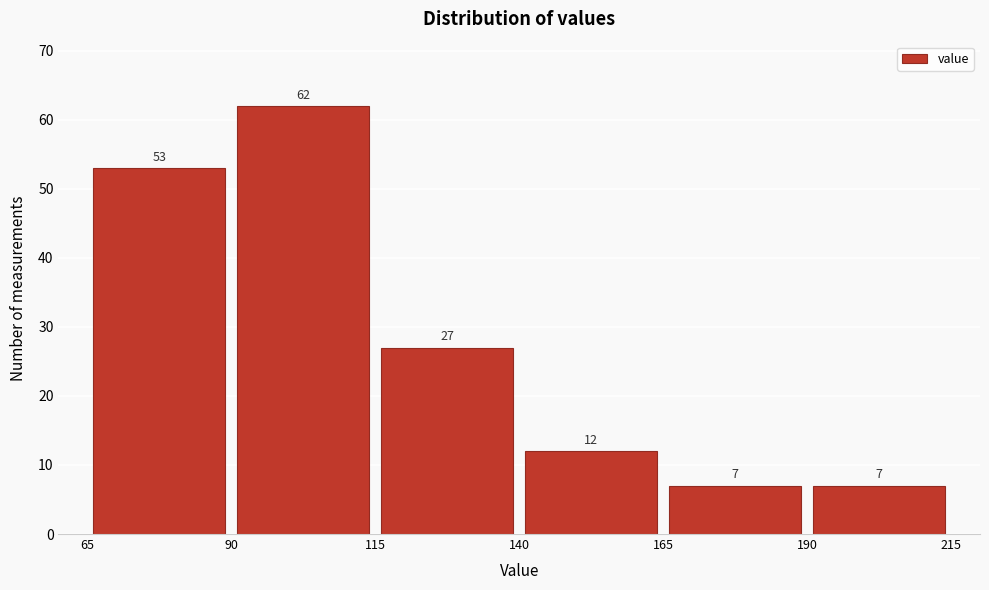

How tall is the bar that spans 65 to 90 on the x-axis?

53